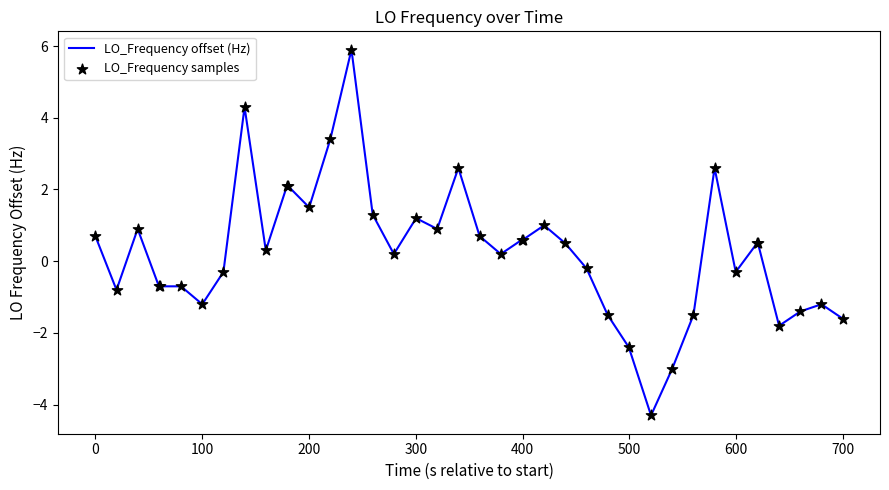

What is the minimum value shown in the chart?

-4.3